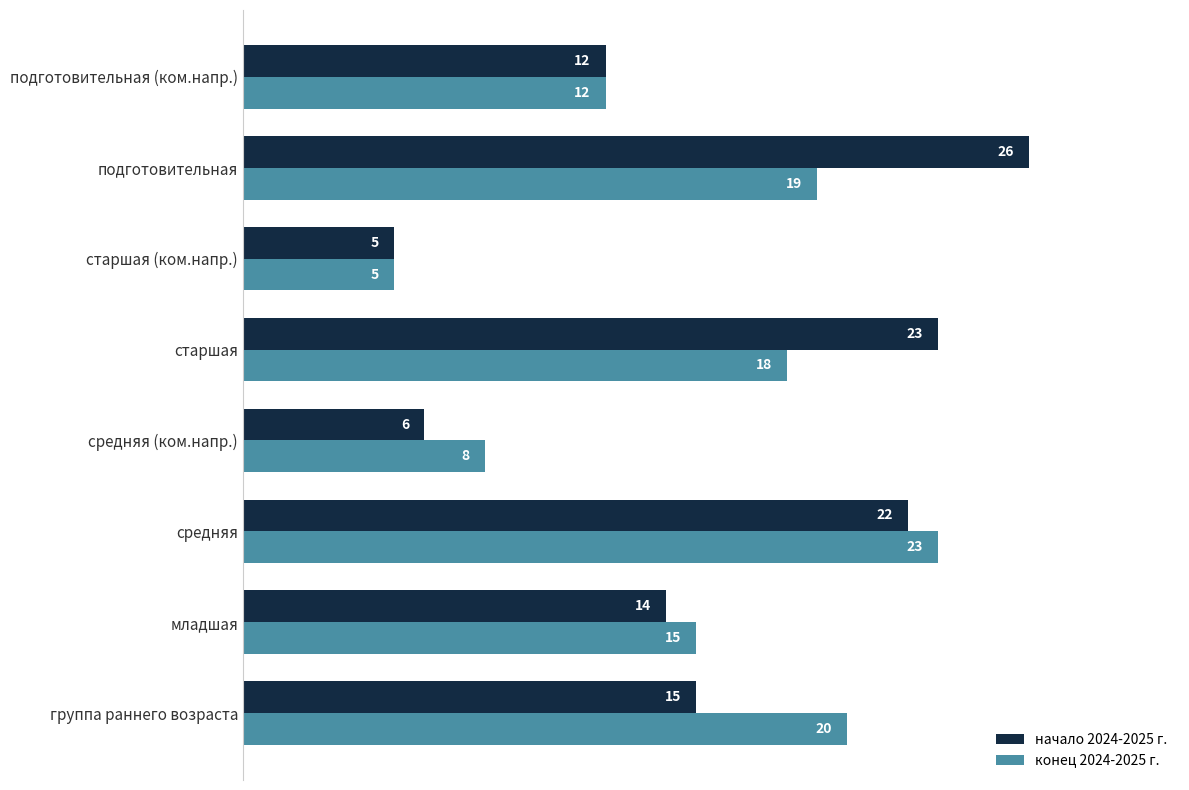

At how many categories does at least one series exceed 10?

6